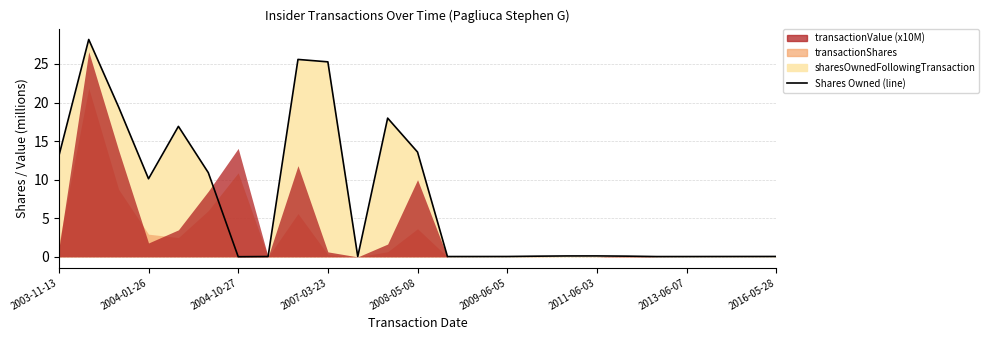

Is it true that the value at 10 is 0.0?

False